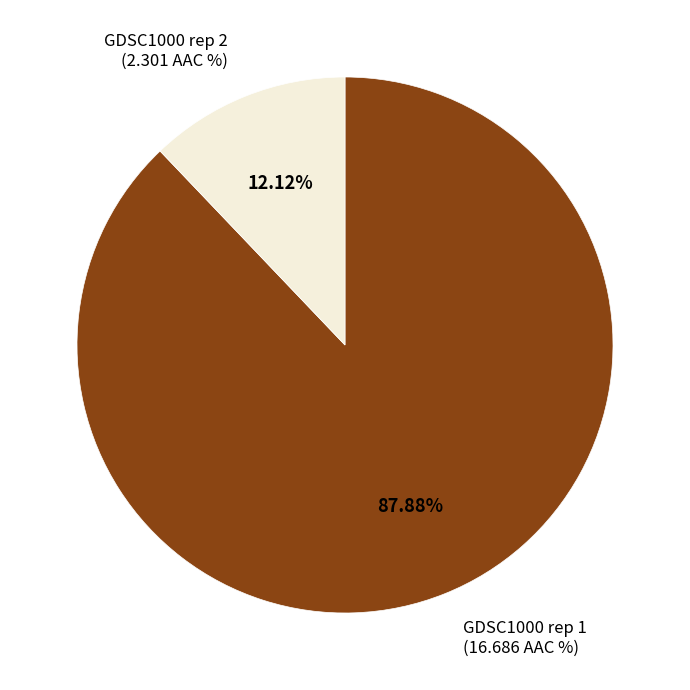

To the nearest percent, what is the average slice percentage?

50%